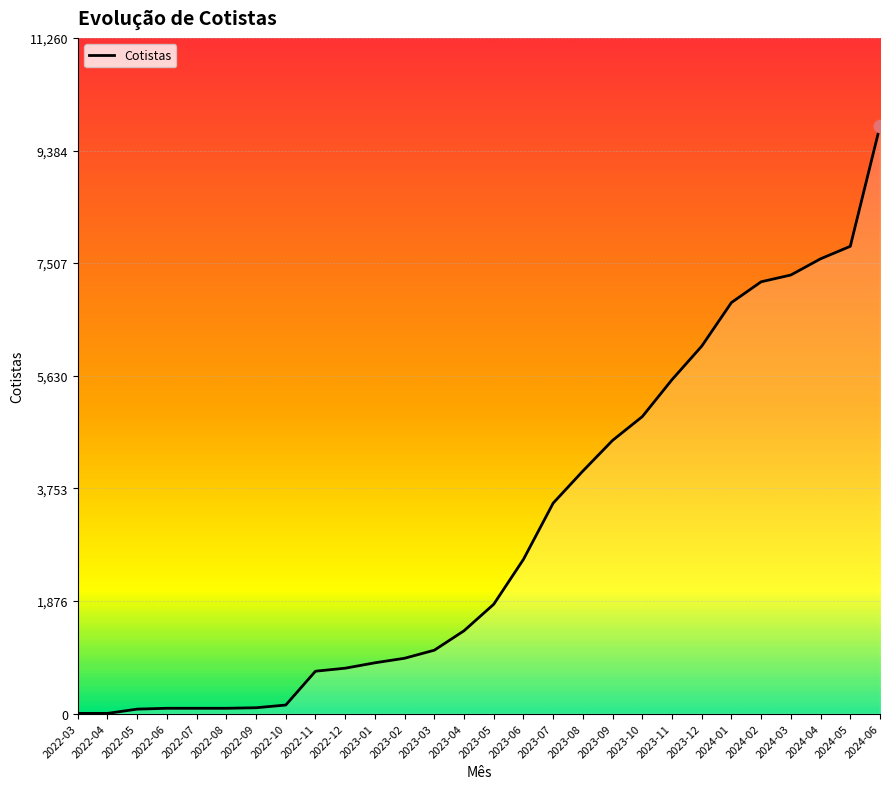

What is the change in value from 2022-09 to 2023-04?

+1283